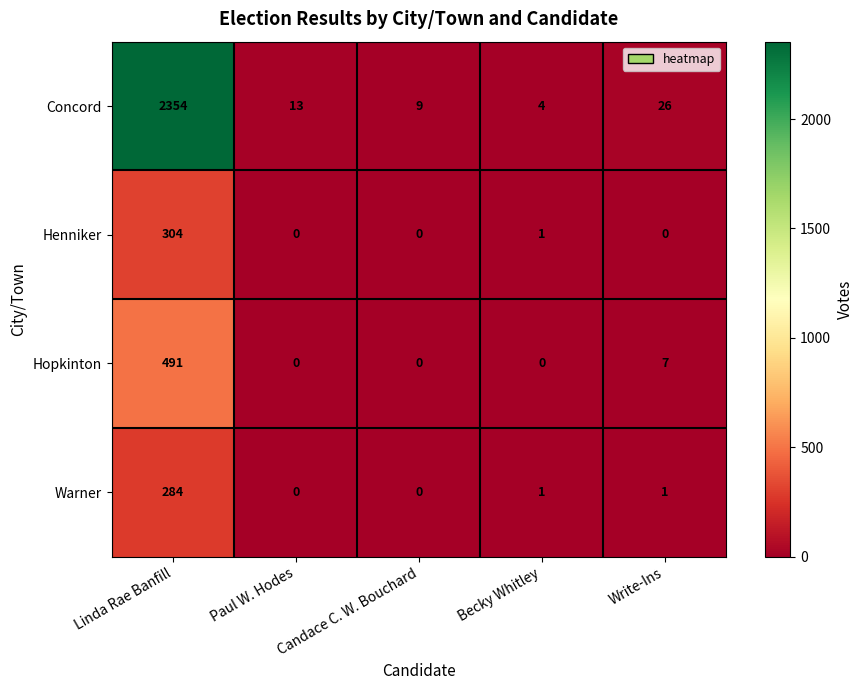

How many distinct data groups are displayed?

4